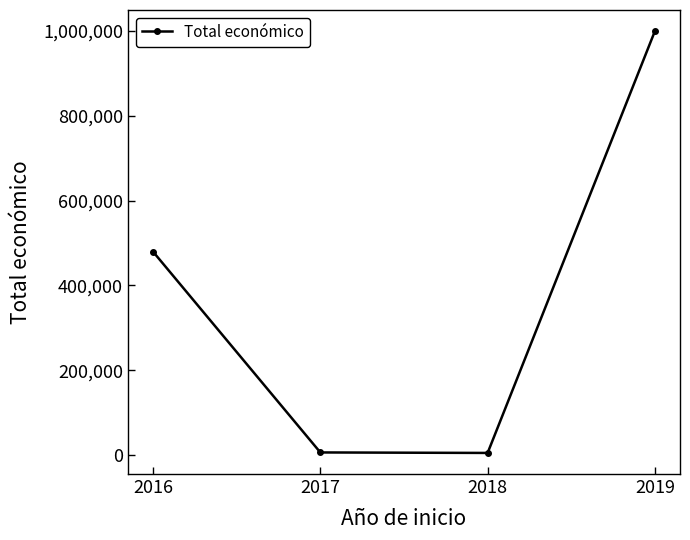

What is the difference between the maximum and minimum values?

995152